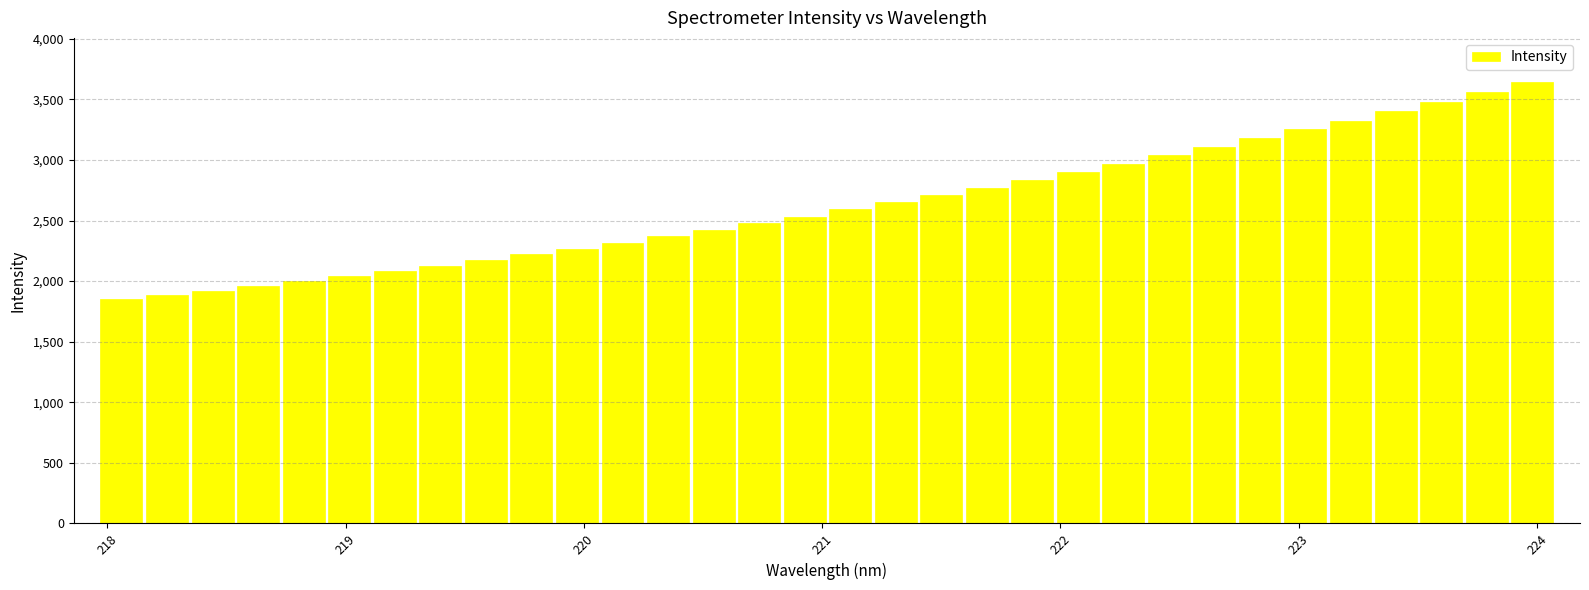

What is the difference between the maximum and minimum values?

1793.9